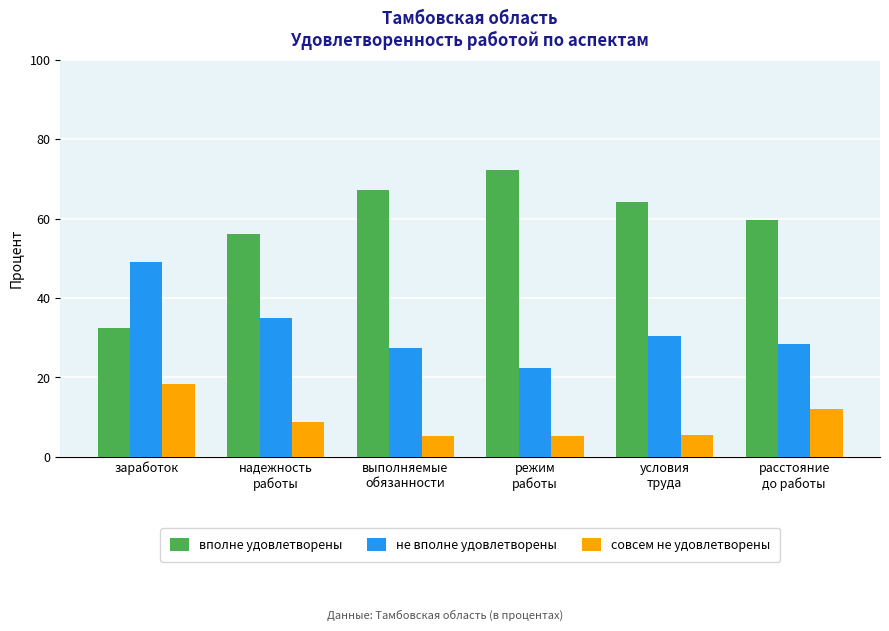

What position from the left is расстояние
до работы?

6